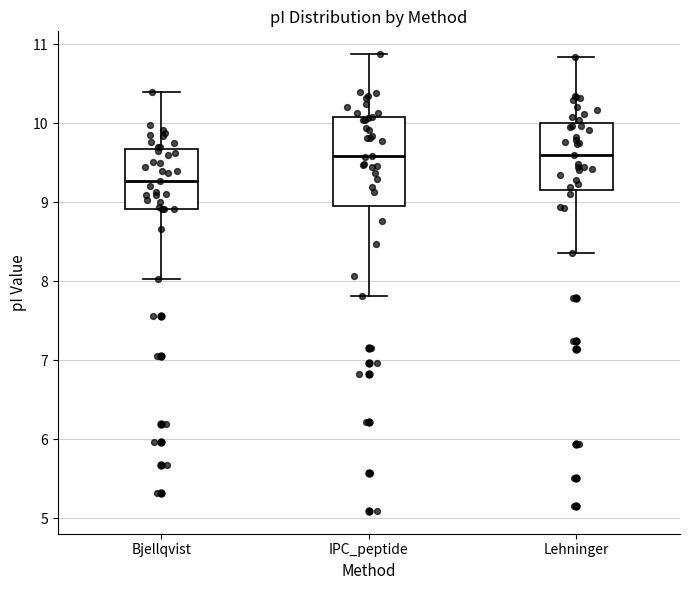

Which box is the tallest, from its lower edge to its upper edge?

IPC_peptide